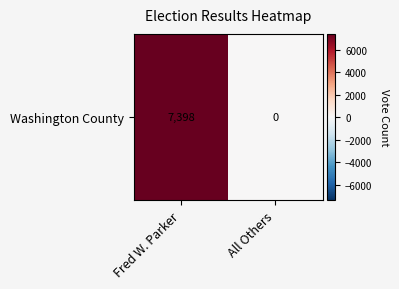

What is the change in value from Fred W. Parker to All Others?

-7398